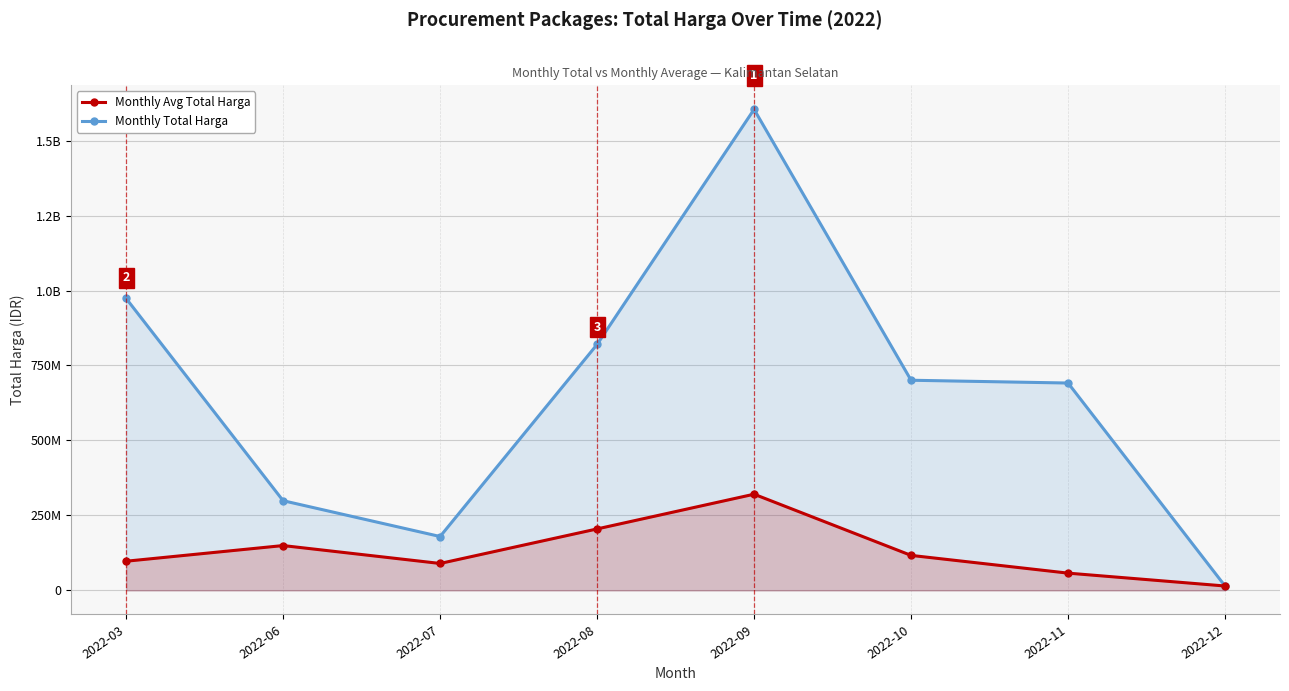

Reading left to right, list all the values displayed in this chart.

Monthly Total Harga: 2022-03=973705775	2022-06=299200000	2022-07=179750000	2022-08=820196780	2022-09=1604159000	2022-10=700843150	2022-11=691540000	2022-12=14750000
Monthly Avg Total Harga: 2022-03=97370577	2022-06=149600000	2022-07=89875000	2022-08=205049195	2022-09=320831800	2022-10=116807192	2022-11=57628333	2022-12=14750000